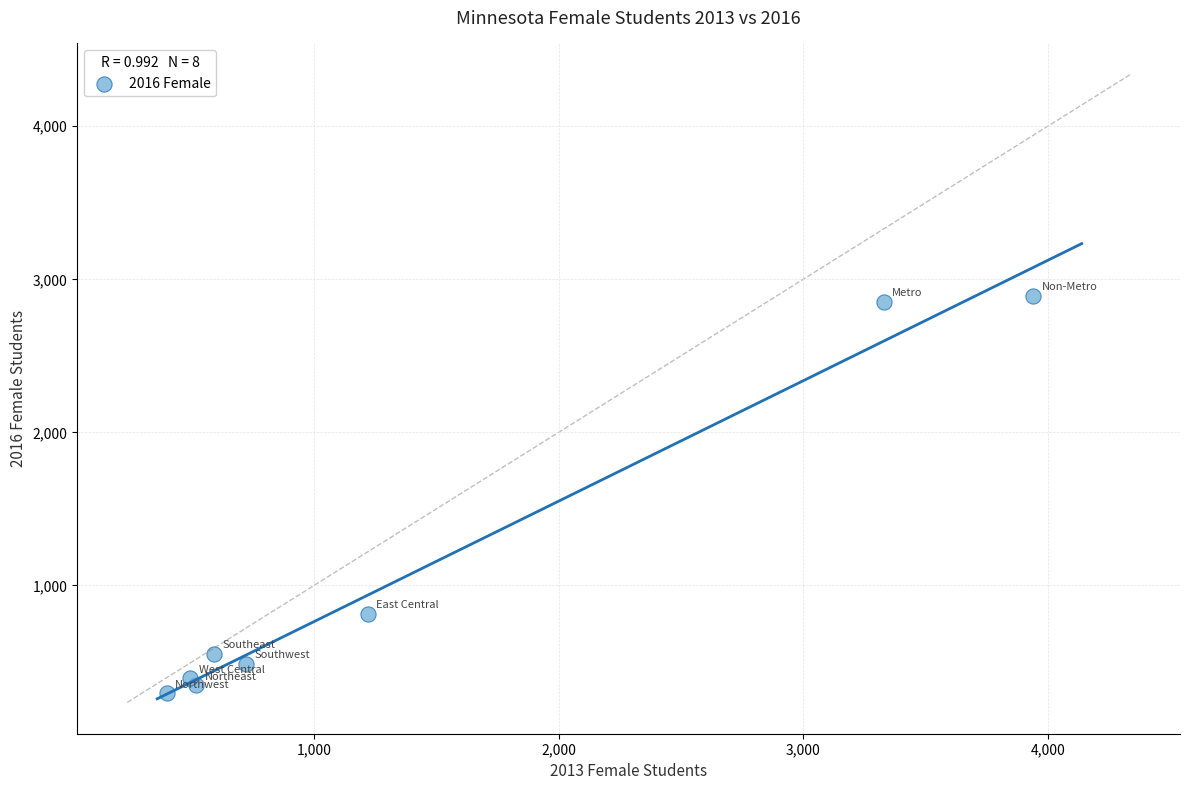

What Y value in the scatter plot is closest to 1593?

816